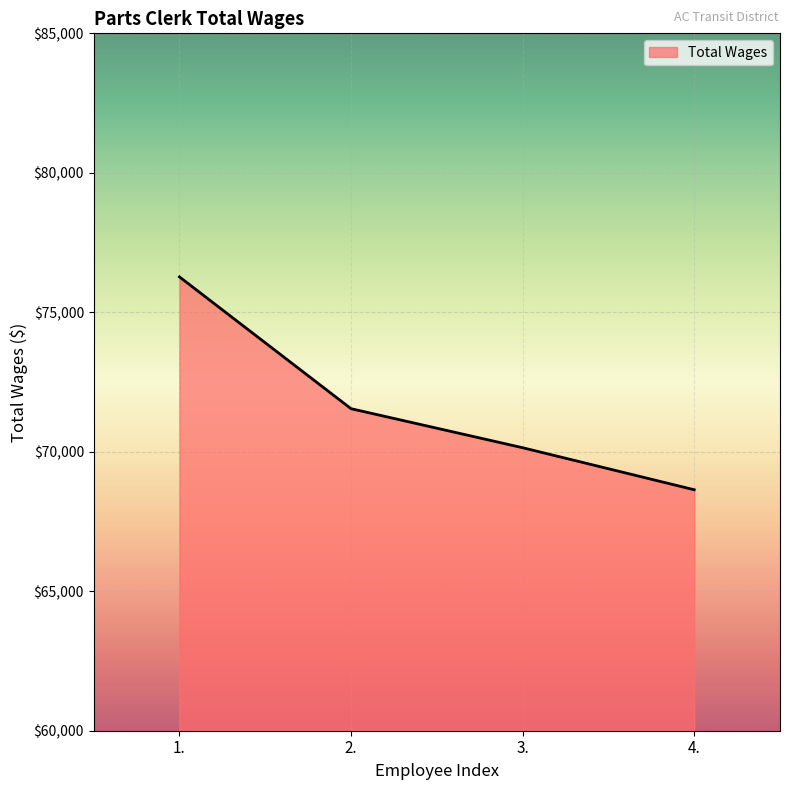

Which category has the highest value across all series?

1.